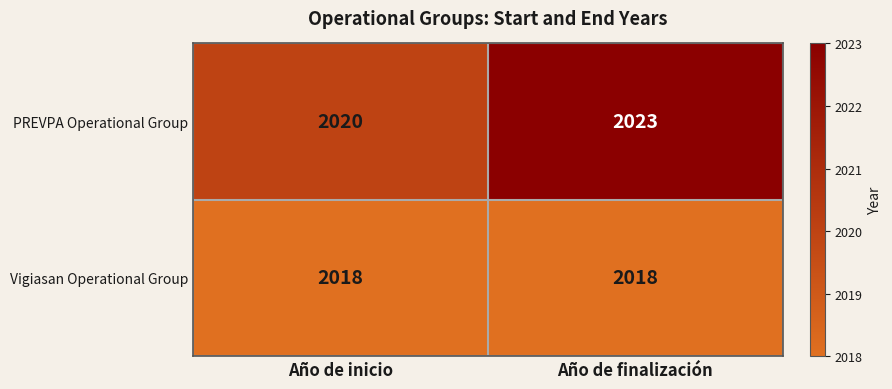

Is the value of Vigiasan Operational Group at Año de inicio greater than the value of PREVPA Operational Group at Año de inicio?

No